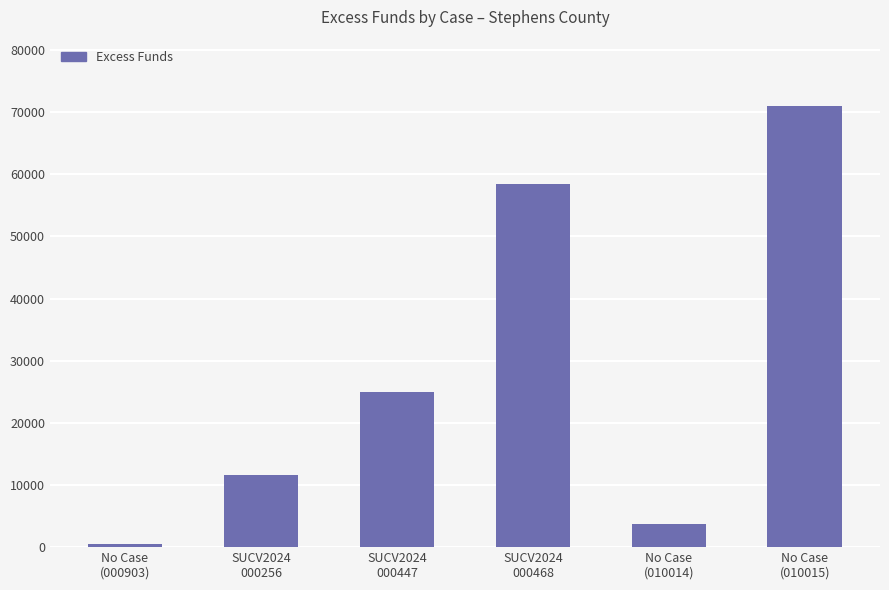

What is the label of the 3rd bar from the right?

SUCV2024
000468